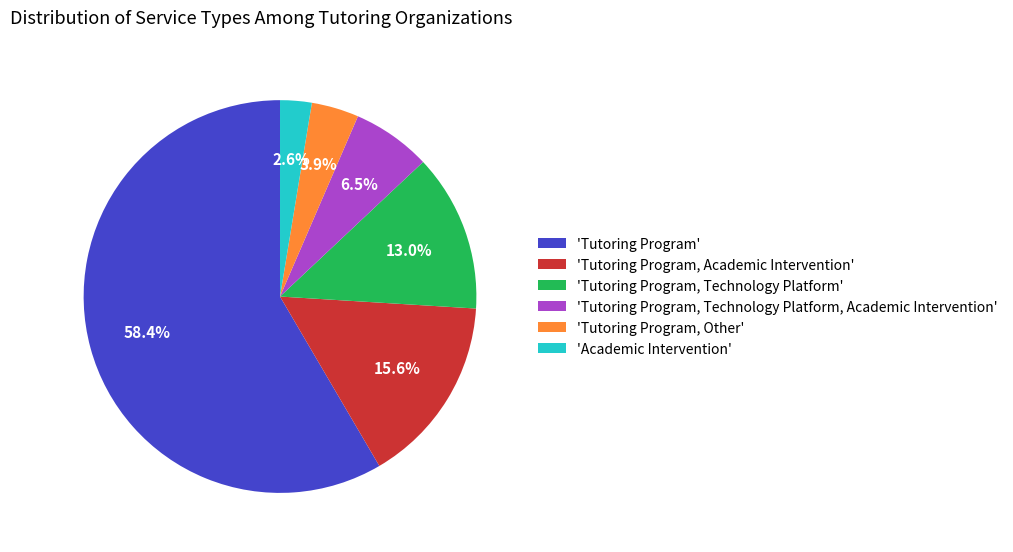

Which slice is the smallest?

'Academic Intervention'